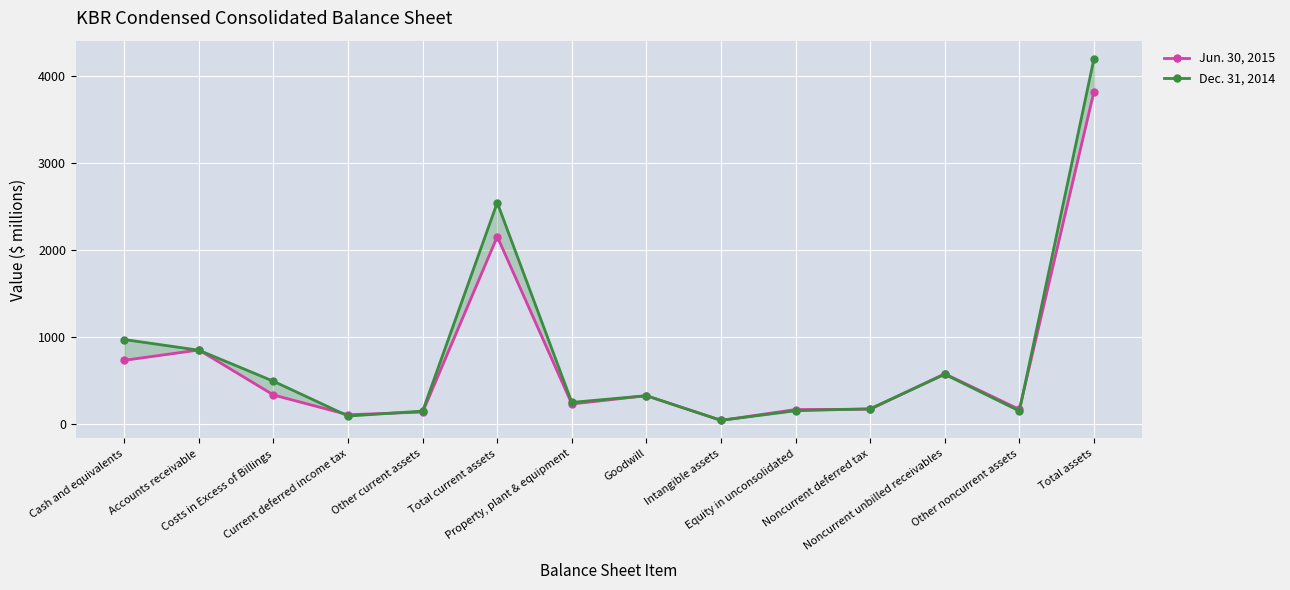

Reading left to right, what are all the values shown in this chart?

Jun. 30, 2015: Cash and equivalents=731	Accounts receivable=850	Costs in Excess of Billings=332	Current deferred income tax=105	Other current assets=136	Total current assets=2154	Property, plant & equipment=229	Goodwill=324	Intangible assets=40	Equity in unconsolidated=165	Noncurrent deferred tax=168	Noncurrent unbilled receivables=576	Other noncurrent assets=166	Total assets=3822
Dec. 31, 2014: Cash and equivalents=970	Accounts receivable=847	Costs in Excess of Billings=490	Current deferred income tax=90	Other current assets=147	Total current assets=2544	Property, plant & equipment=247	Goodwill=324	Intangible assets=41	Equity in unconsolidated=151	Noncurrent deferred tax=174	Noncurrent unbilled receivables=570	Other noncurrent assets=148	Total assets=4199